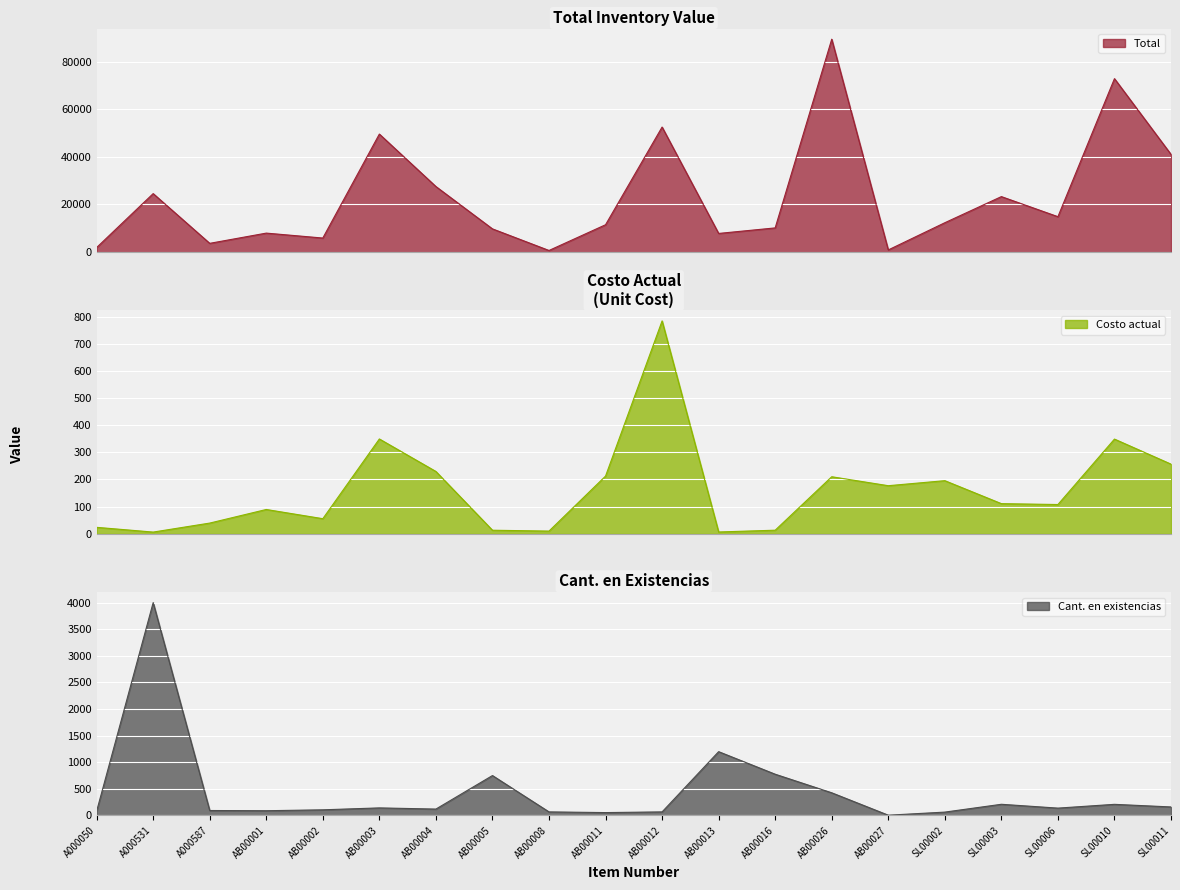

What are all the series names shown in the legend?

Total, Costo actual, Cant. en existencias